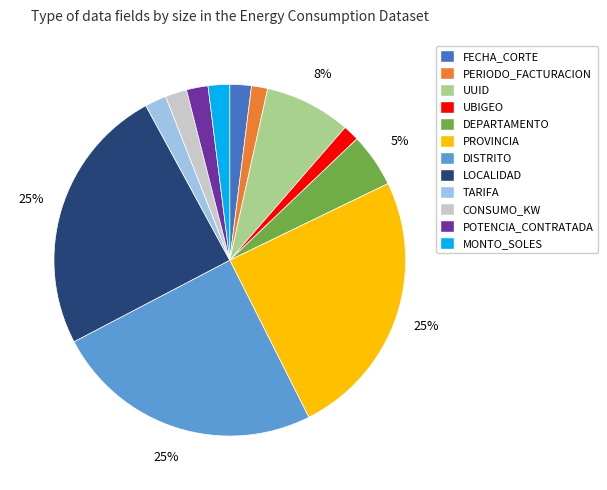

To the nearest percent, what is the average slice percentage?

8%